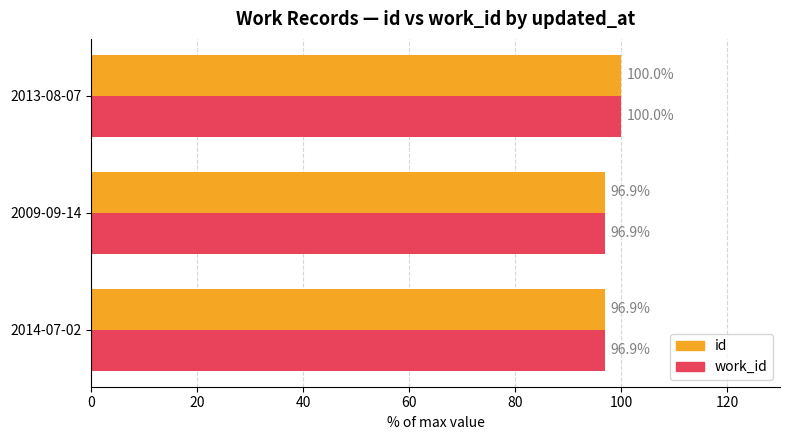

Count the id values in the range 96 to 100.

3